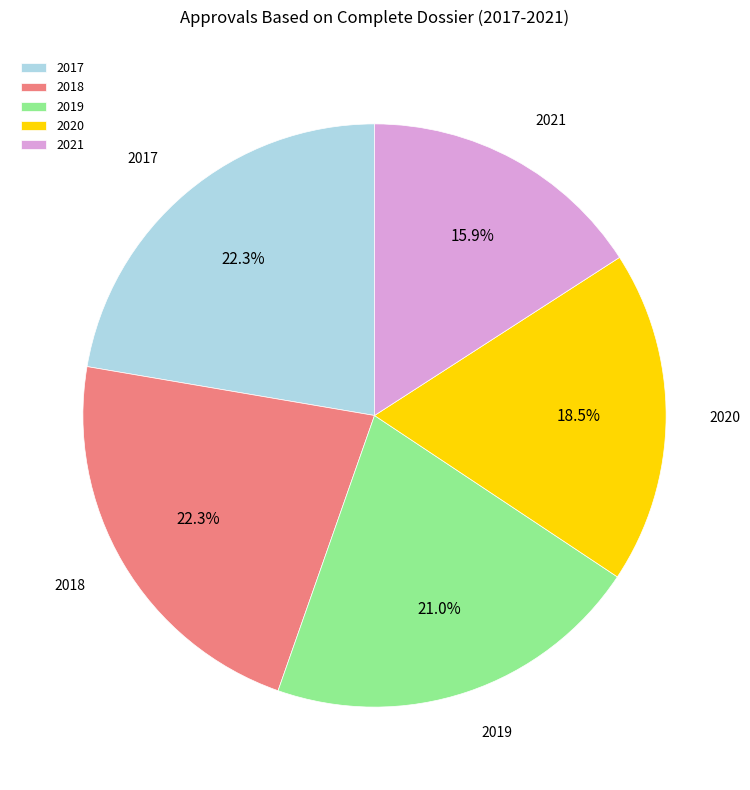

How many segments does this pie chart have?

5